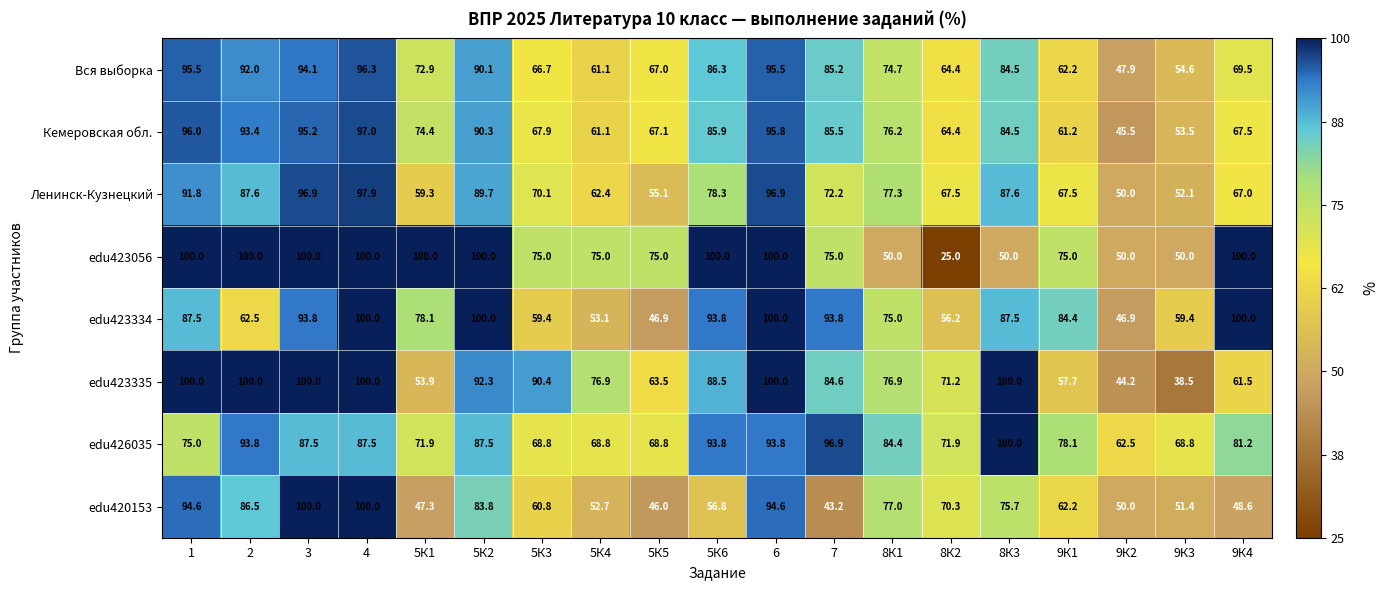

Rank the categories by Кемеровская обл. value from lowest to highest.

9К2, 9К3, 5К4, 9К1, 8К2, 5К5, 9К4, 5К3, 5К1, 8К1, 8К3, 7, 5К6, 5К2, 2, 3, 6, 1, 4